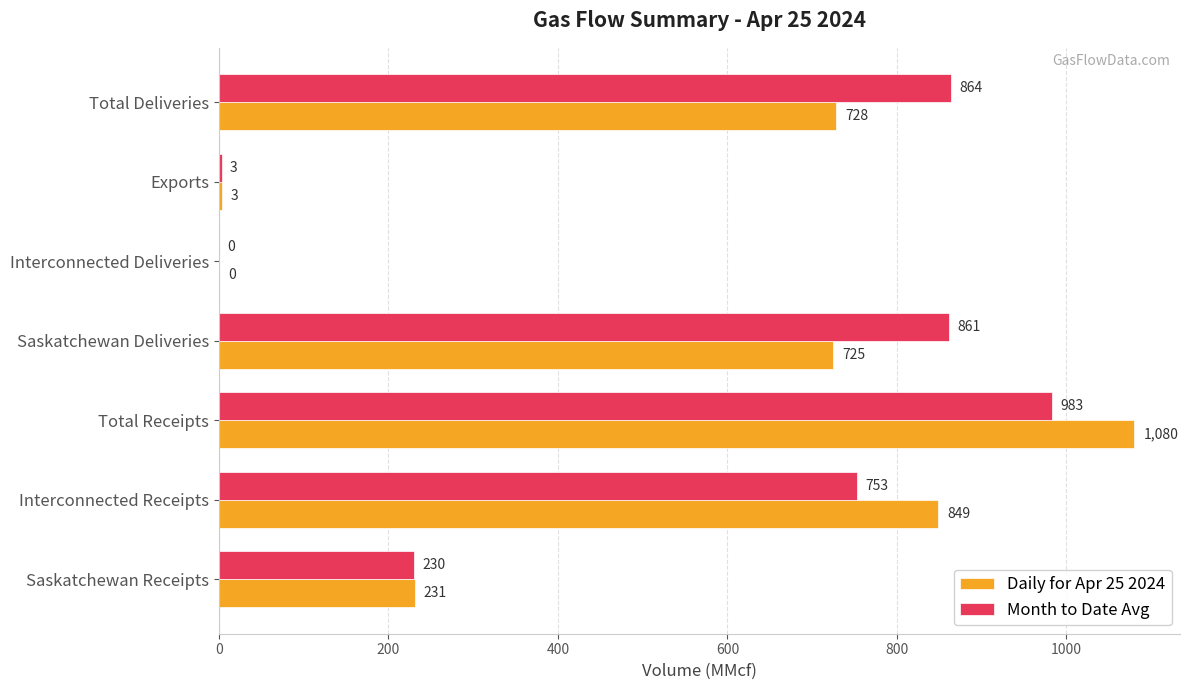

Which category has the highest value across all series?

Total Receipts